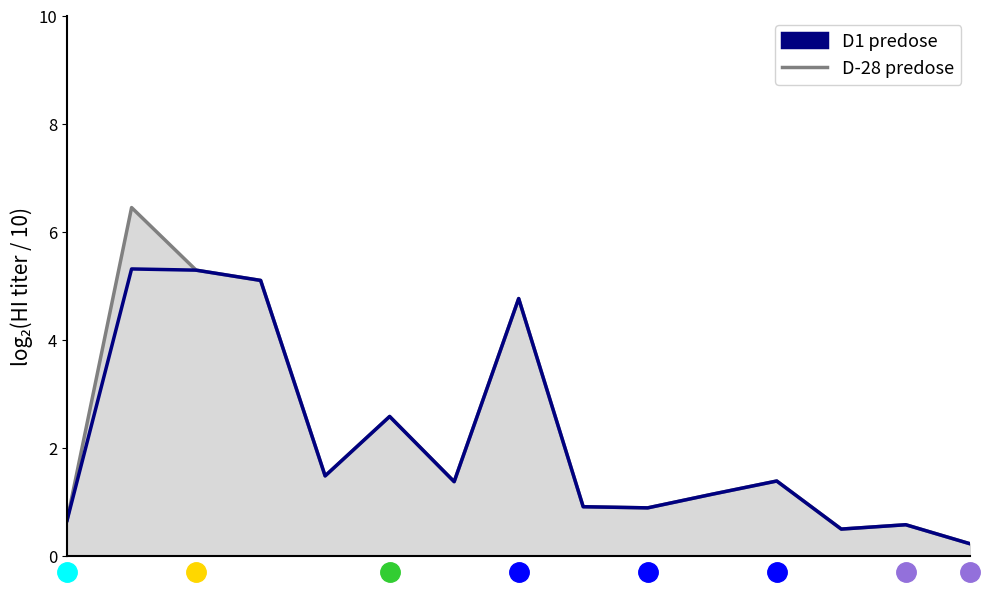

What is the highest value of the D1 predose series?

5.3